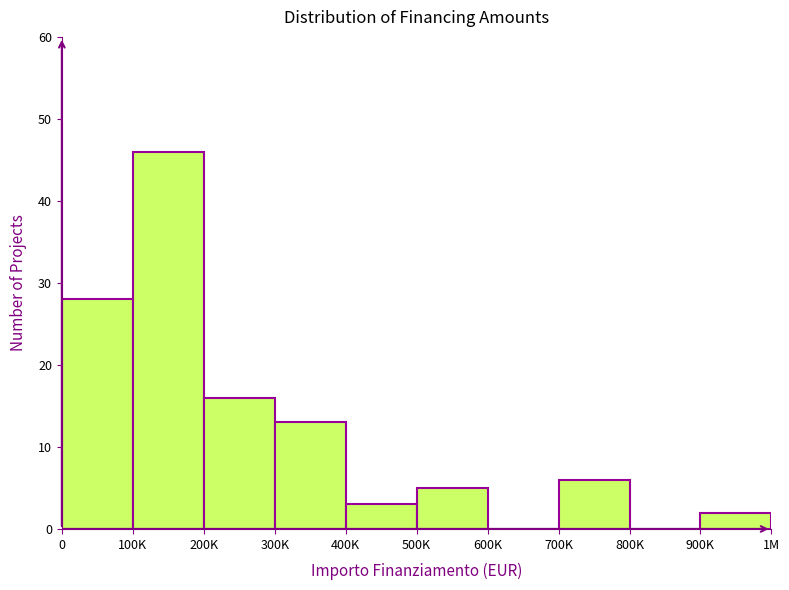

Reading right to left, transcribe all the data shown in this chart.

900K=2	800K=0	700K=6	600K=0	500K=5	400K=3	300K=13	200K=16	100K=46	0=28